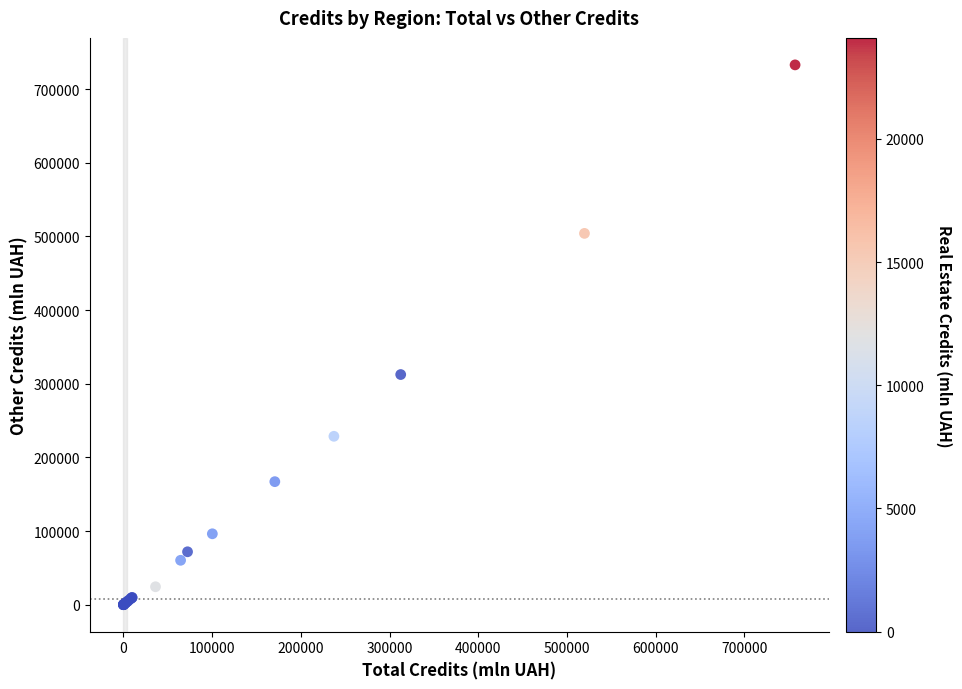

What Y value in the scatter plot is closest to 366522?

312560.8